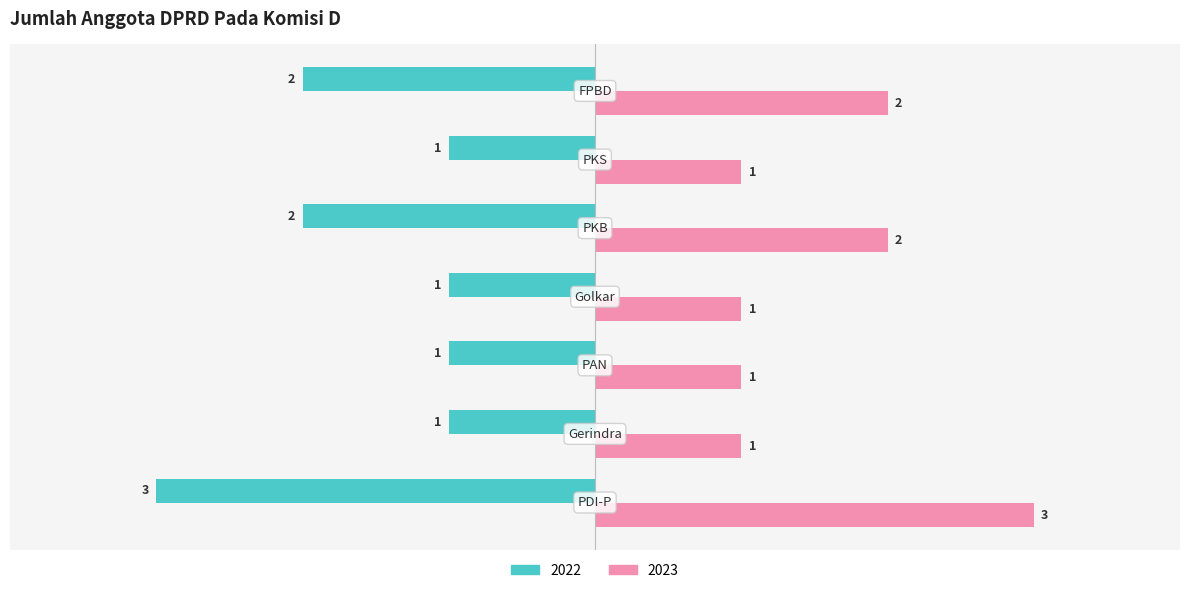

List the series in order of their peak value, lowest first.

2022, 2023